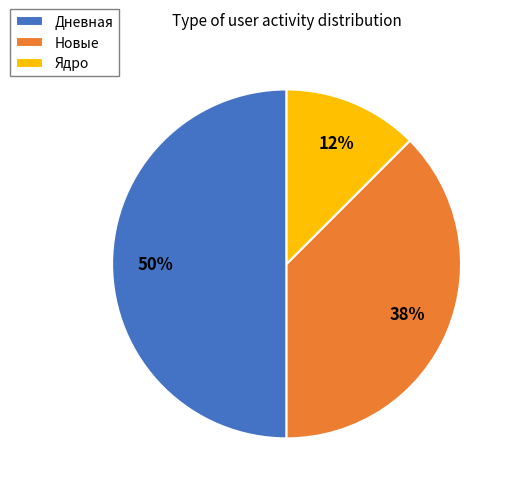

Count the number of slices in the pie.

3